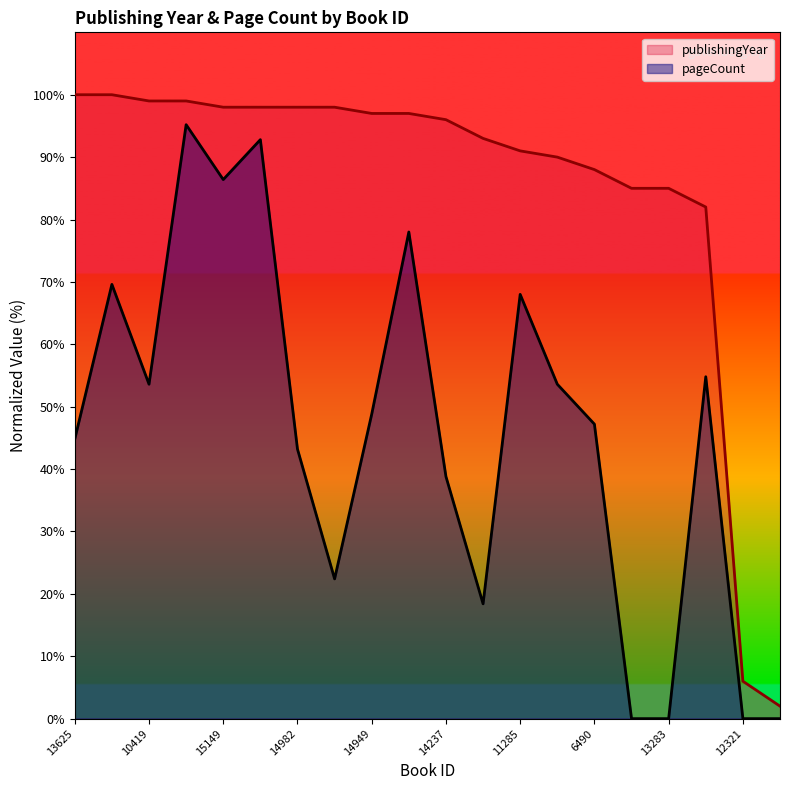

What is the difference between the maximum and minimum values in the publishingYear series?

98.0